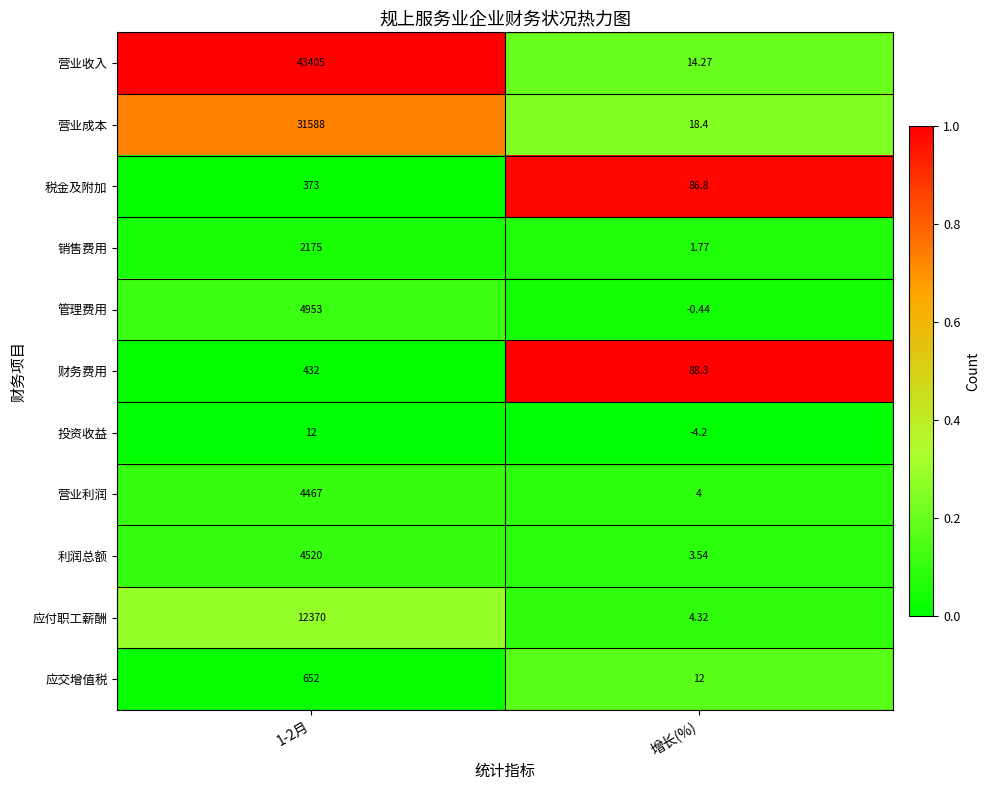

At how many categories does at least one series exceed 0?

2